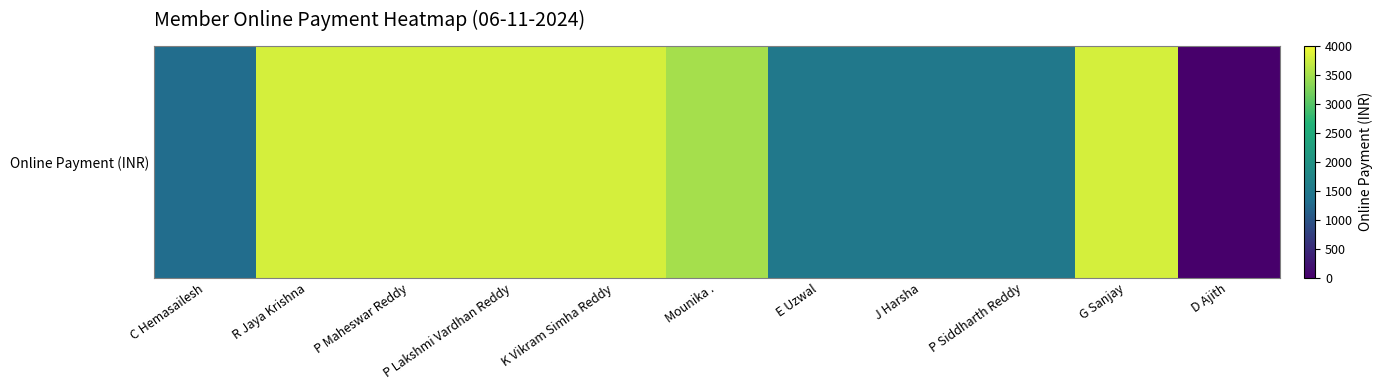

True or false: the data shows 6127 at R Jaya Krishna.

False